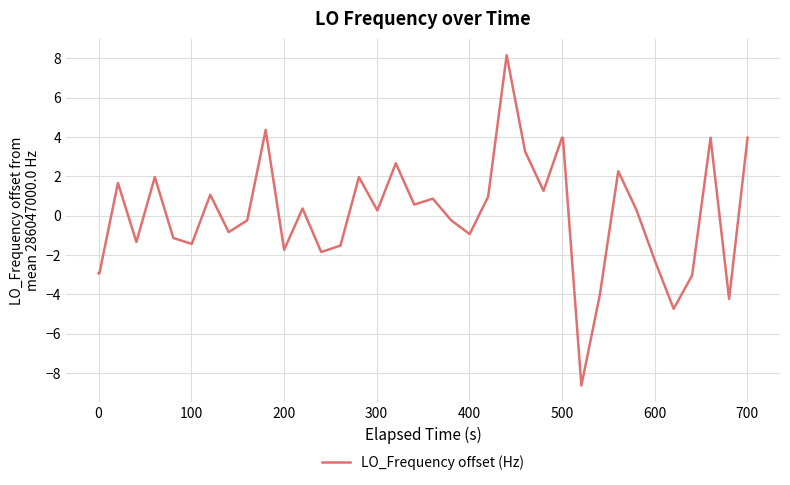

What is the difference between the maximum and minimum values?

16.8